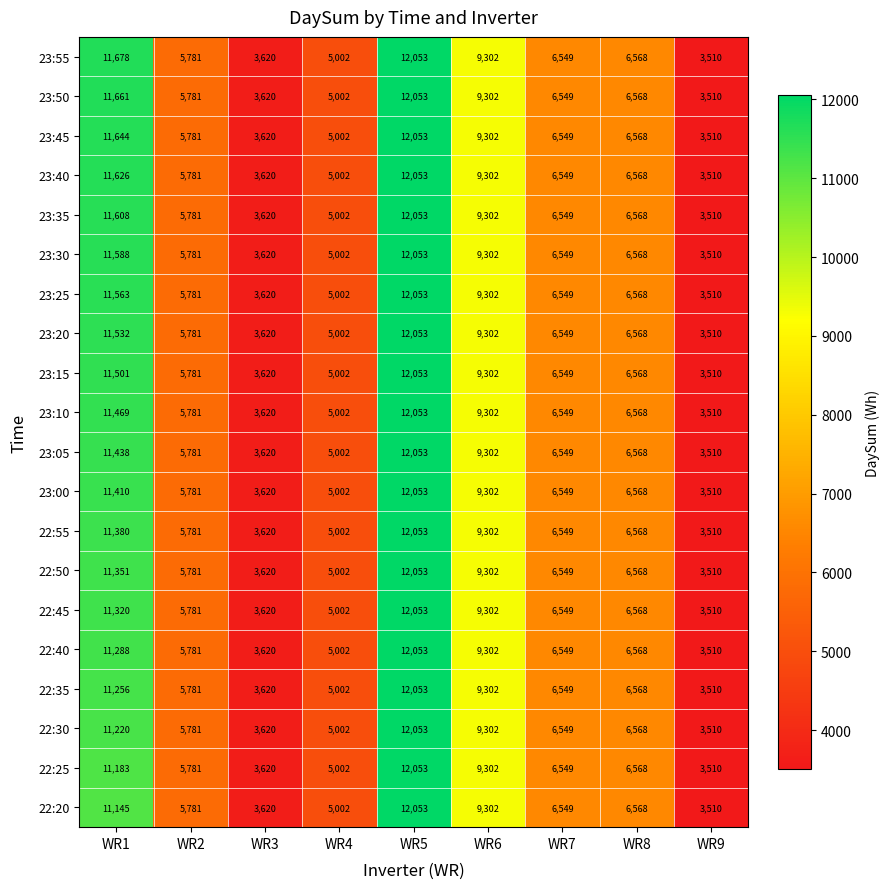

At which label does 23:40 first exceed 6549?

WR1